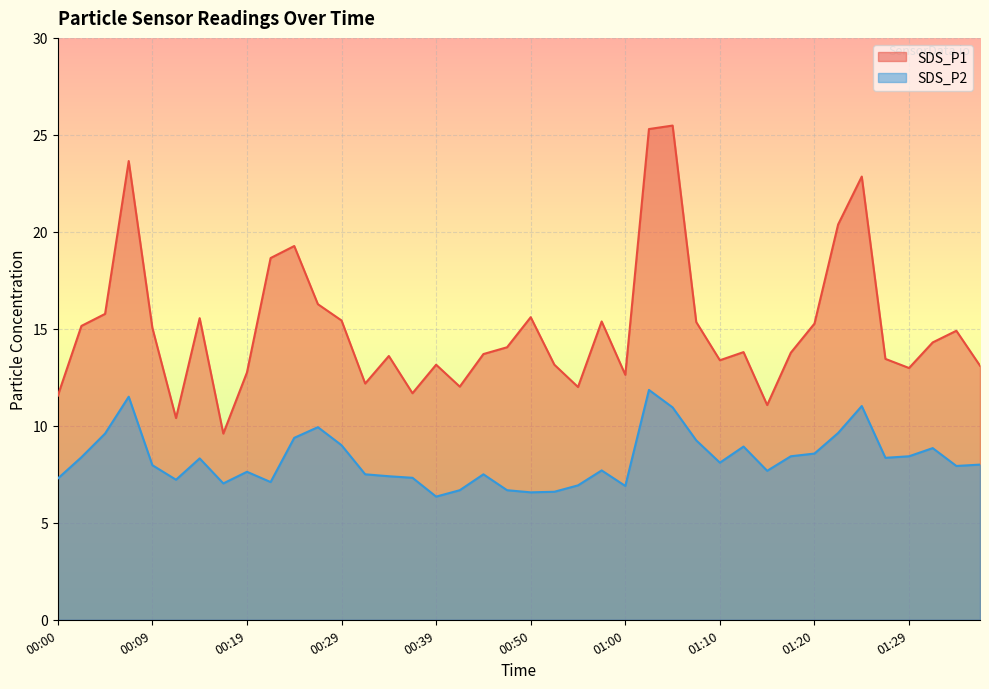

At which category is the sum across all series the highest?

01:02